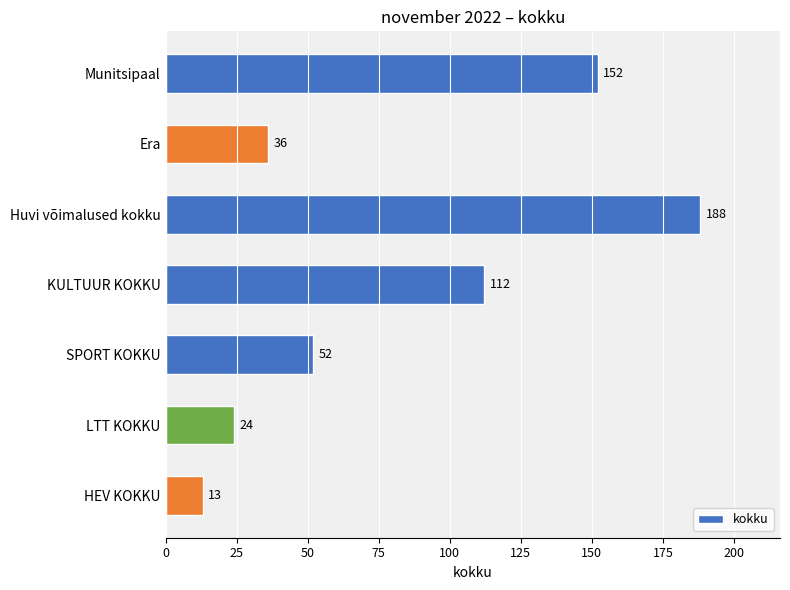

Reading top to bottom, transcribe all the data shown in this chart.

152	36	188	112	52	24	13